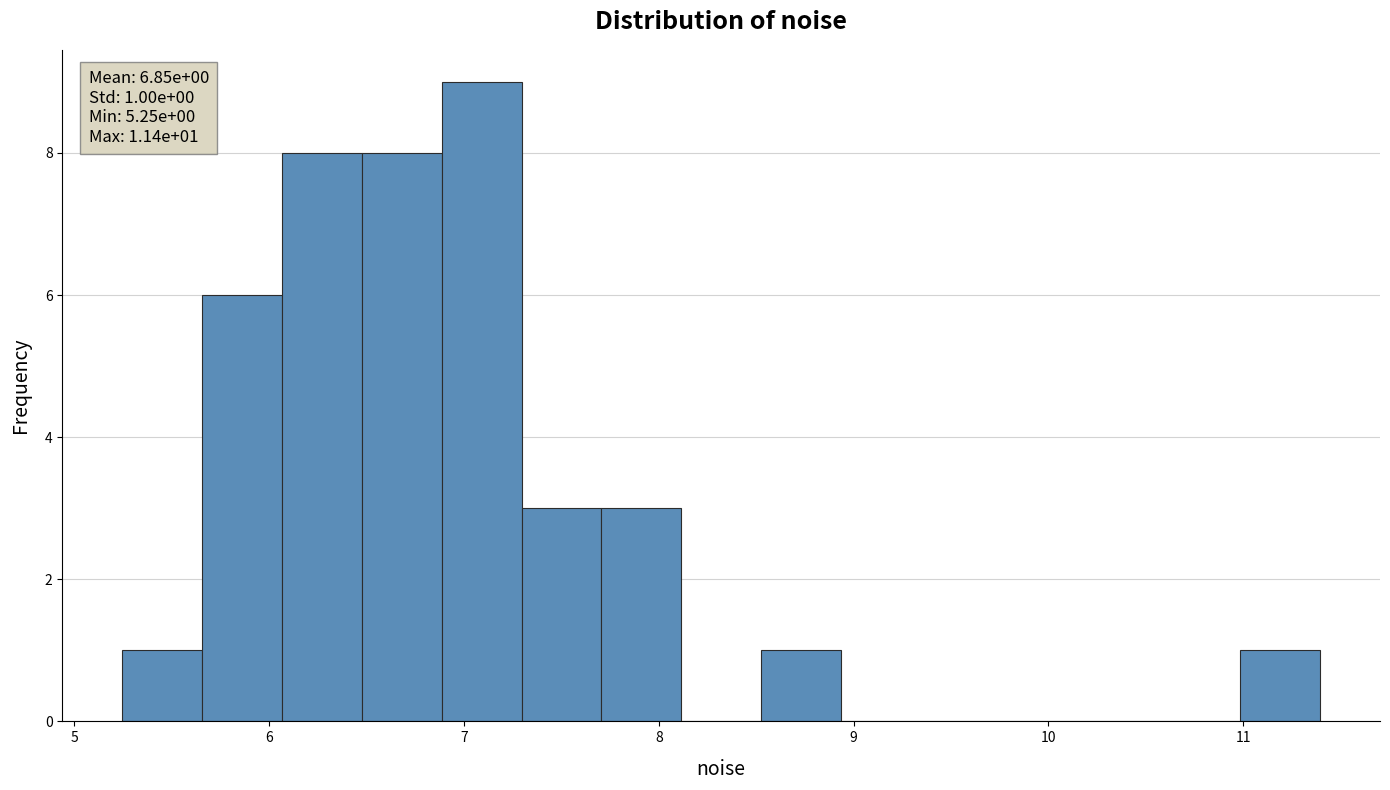

Over which range of the x-axis is the bar tallest?

6.9 to 7.3